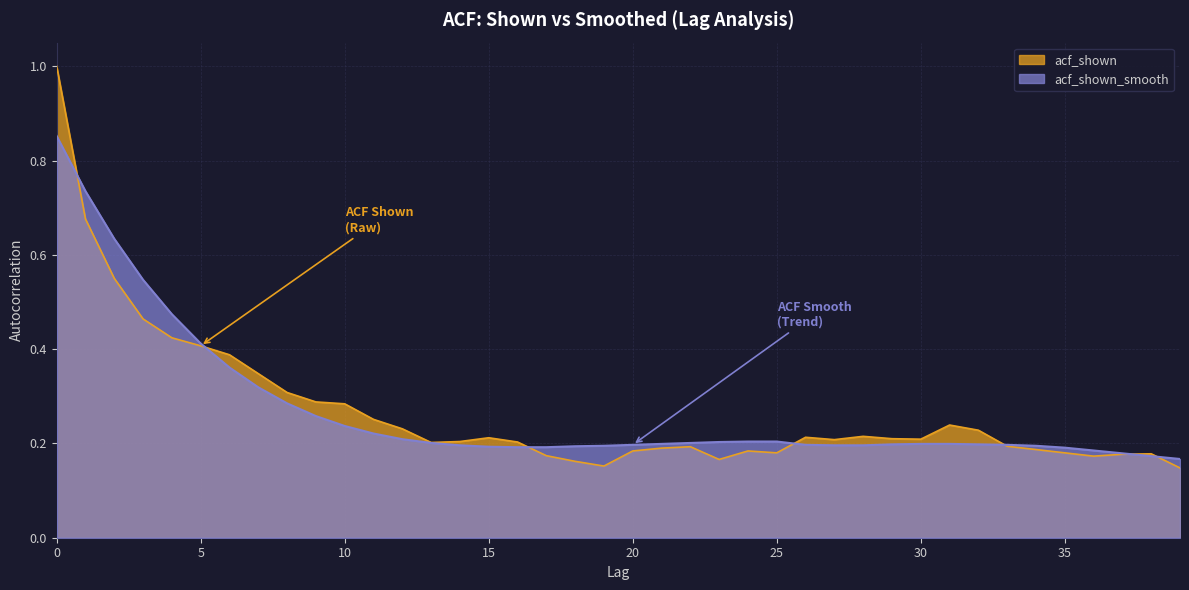

Reading left to right, list all the values displayed in this chart.

acf_shown: 0=1.0	1=0.7	2=0.6	3=0.5	4=0.4	5=0.4	6=0.4	7=0.3	8=0.3	9=0.3	10=0.3	11=0.3	12=0.2	13=0.2	14=0.2	15=0.2	16=0.2	17=0.2	18=0.2	19=0.2	20=0.2	21=0.2	22=0.2	23=0.2	24=0.2	25=0.2	26=0.2	27=0.2	28=0.2	29=0.2	30=0.2	31=0.2	32=0.2	33=0.2	34=0.2	35=0.2	36=0.2	37=0.2	38=0.2	39=0.1
acf_shown_smooth: 0=0.9	1=0.7	2=0.6	3=0.5	4=0.5	5=0.4	6=0.4	7=0.3	8=0.3	9=0.3	10=0.2	11=0.2	12=0.2	13=0.2	14=0.2	15=0.2	16=0.2	17=0.2	18=0.2	19=0.2	20=0.2	21=0.2	22=0.2	23=0.2	24=0.2	25=0.2	26=0.2	27=0.2	28=0.2	29=0.2	30=0.2	31=0.2	32=0.2	33=0.2	34=0.2	35=0.2	36=0.2	37=0.2	38=0.2	39=0.2